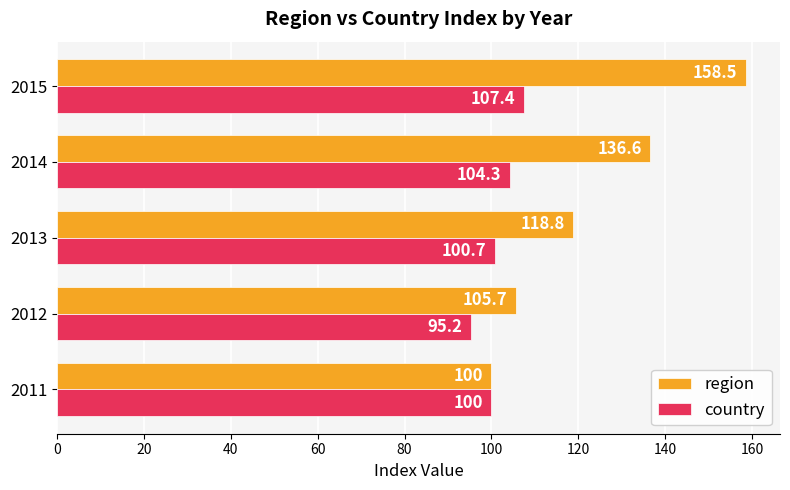

Count the number of categories in the chart.

5